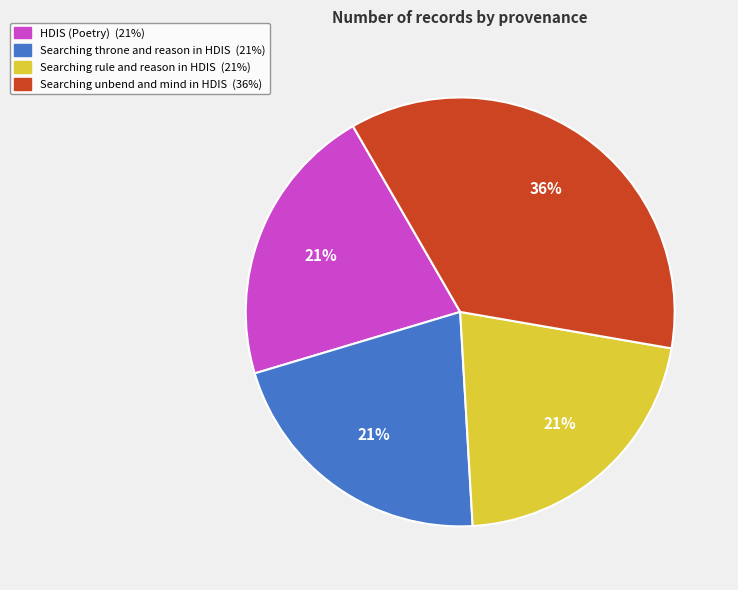

True or false: Searching throne and reason in HDIS accounts for 21% of the total.

True